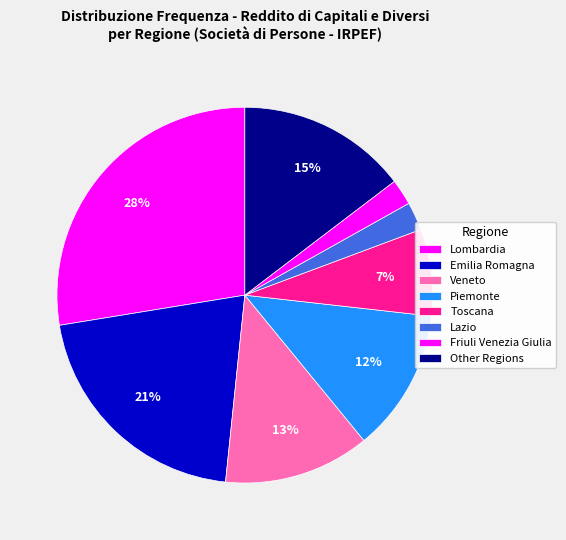

Which category has the biggest portion of the pie?

Lombardia